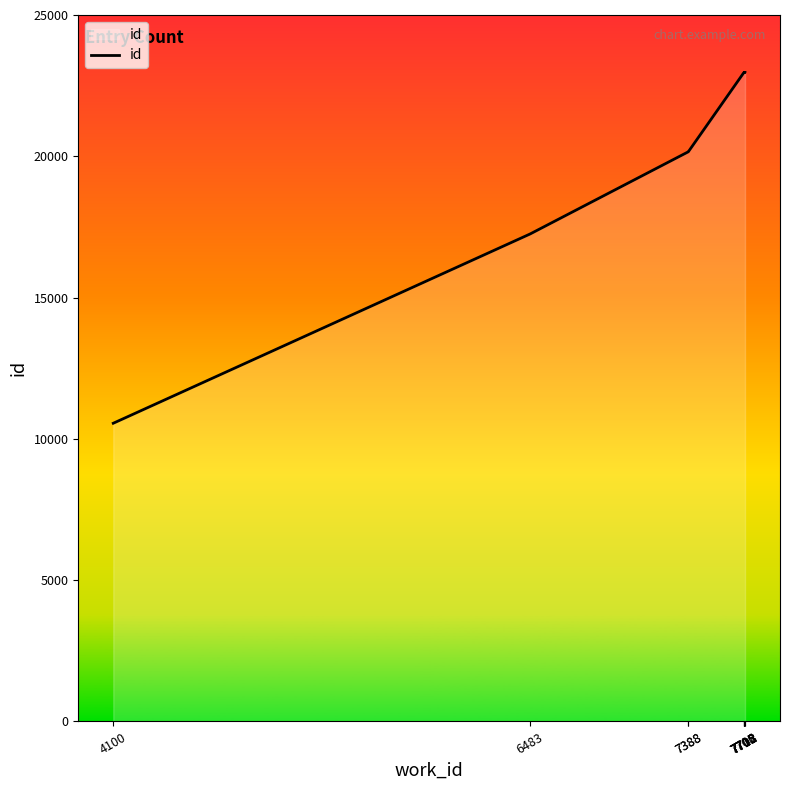

How many data points are less than 22960?

5